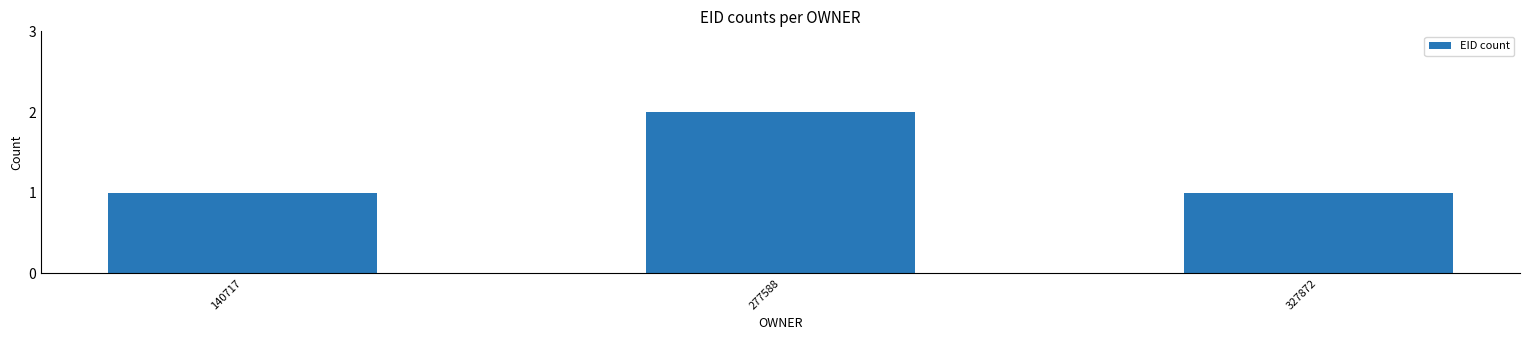

Which category has the highest value across all series?

277588